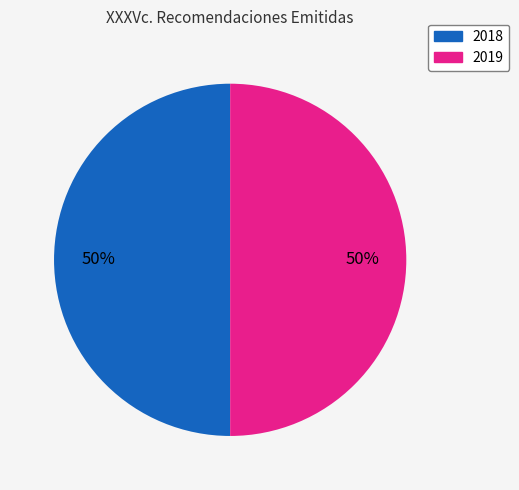

To the nearest percent, what is the average slice percentage?

50%